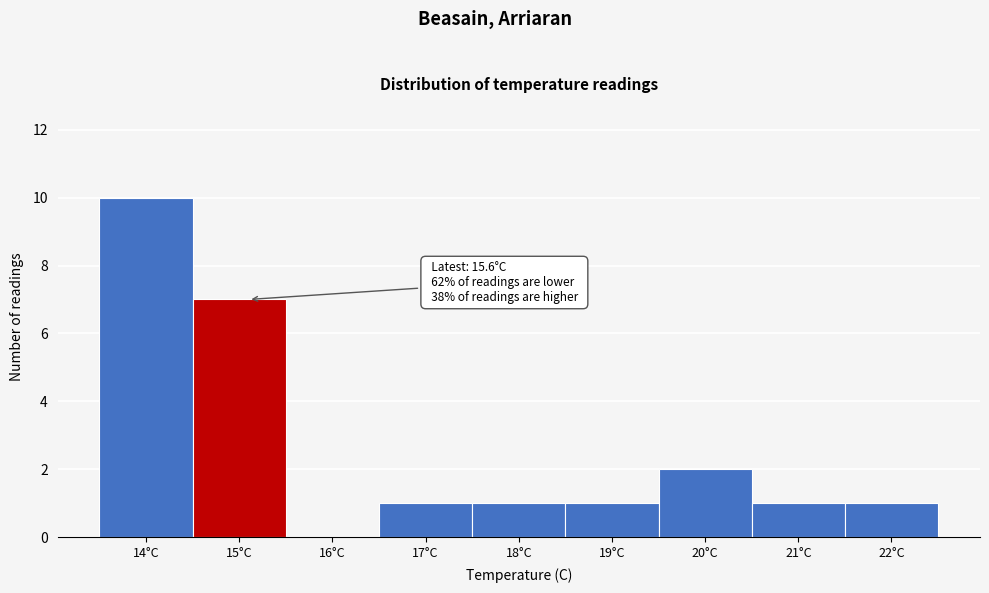

Reading left to right, list all the values displayed in this chart.

14°C=10	15°C=7	16°C=0	17°C=1	18°C=1	19°C=1	20°C=2	21°C=1	22°C=1